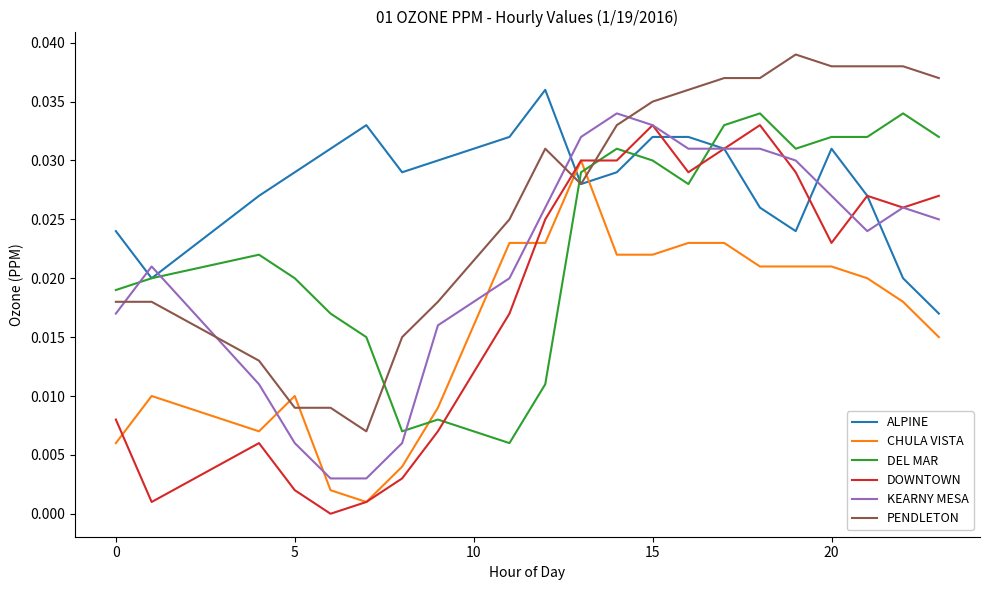

How many intersections are there between PENDLETON and KEARNY MESA?

4